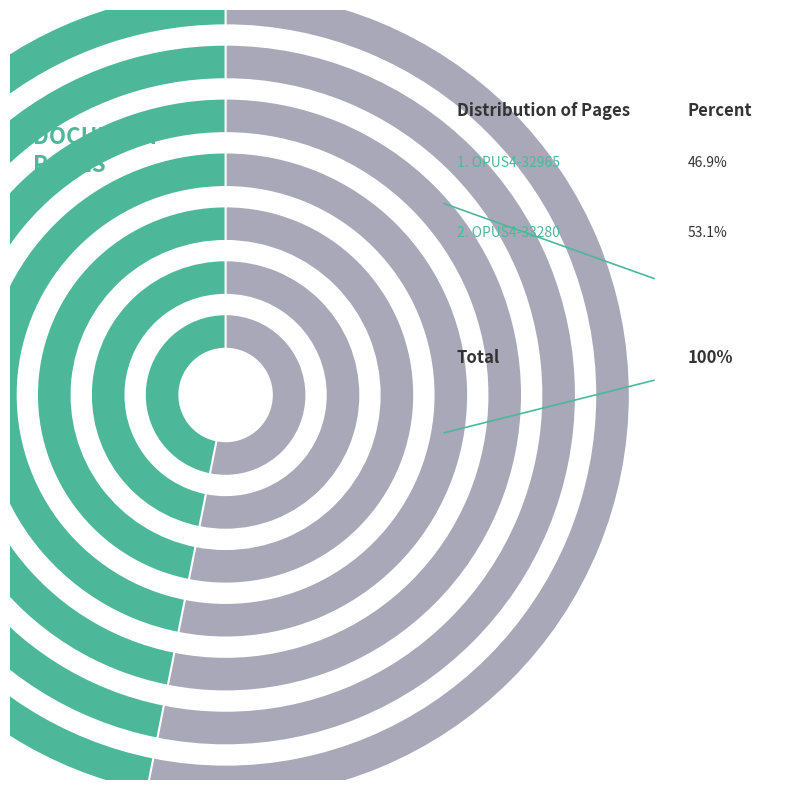

Which slice is the largest?

OPUS4-33280